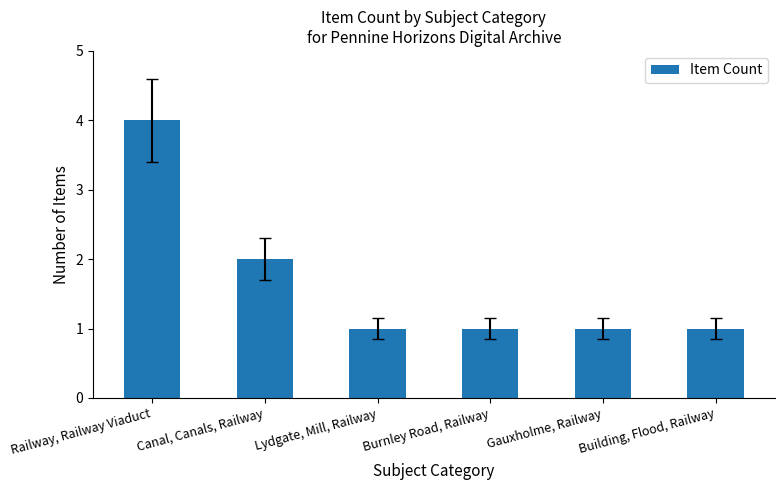

What is the value of the 5th bar from the left?

1